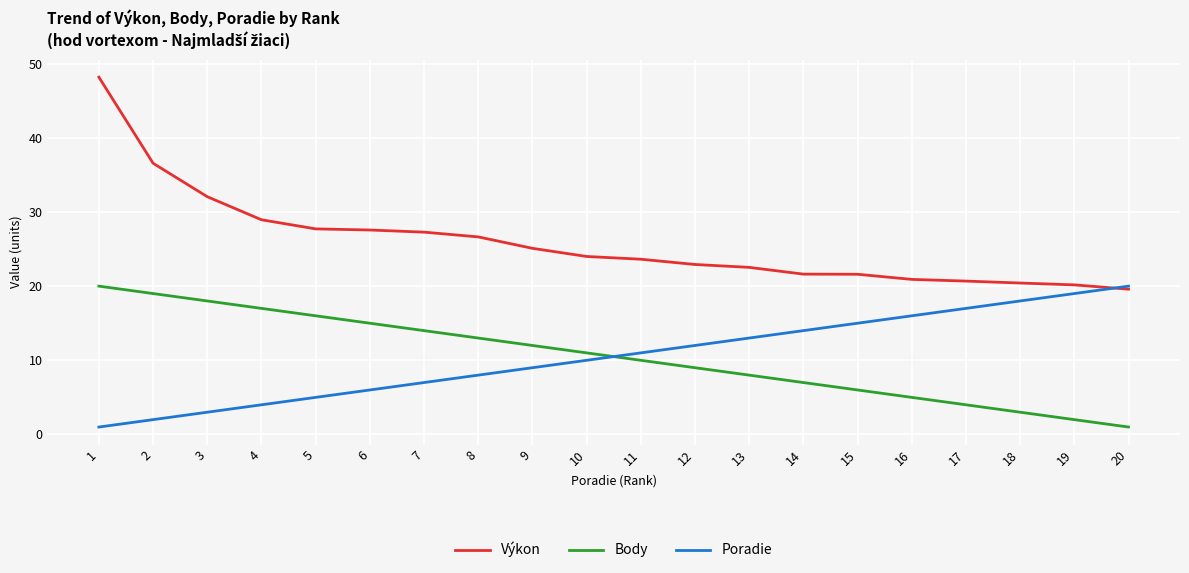

What is the lowest value of the Poradie series?

1.0